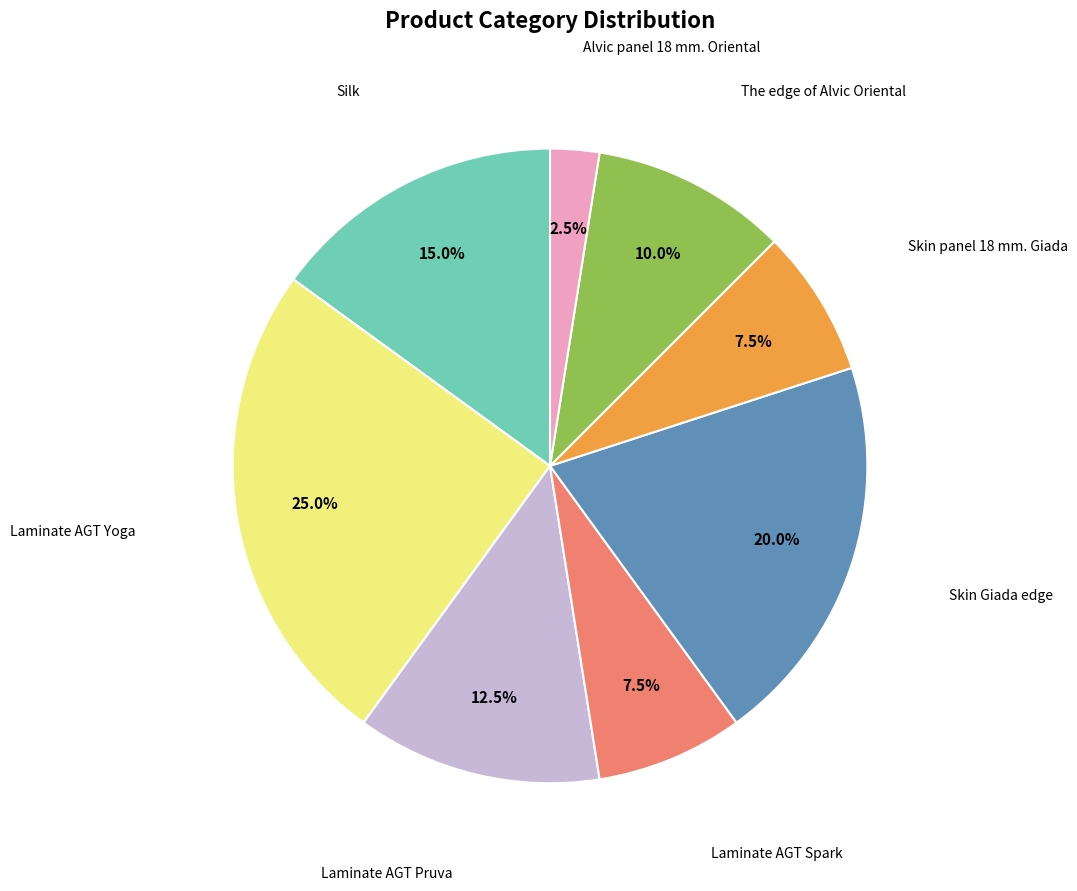

Is there a majority slice in this chart?

No